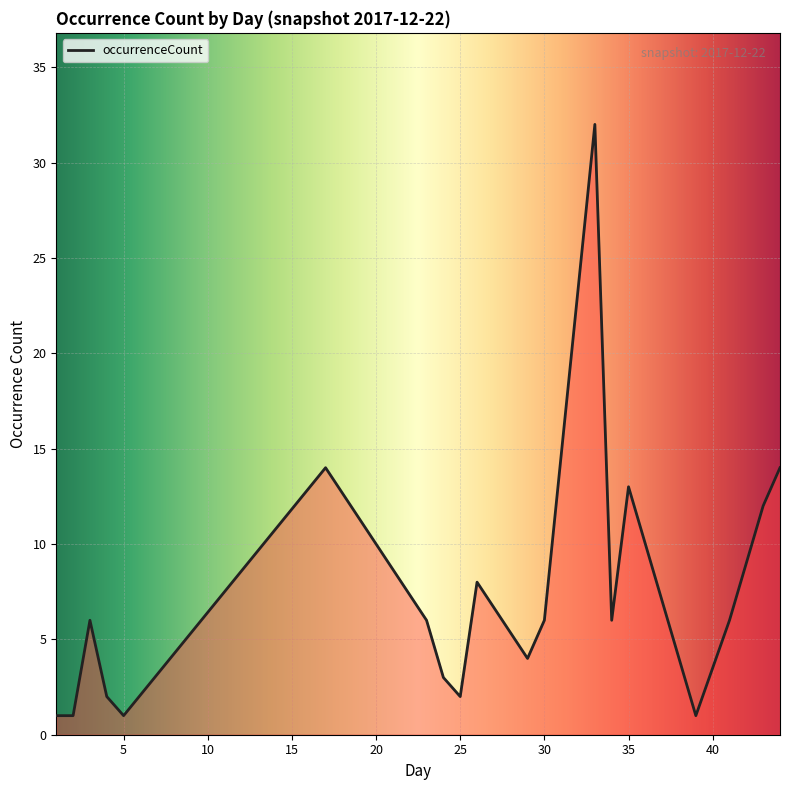

What is the greatest value displayed?

32